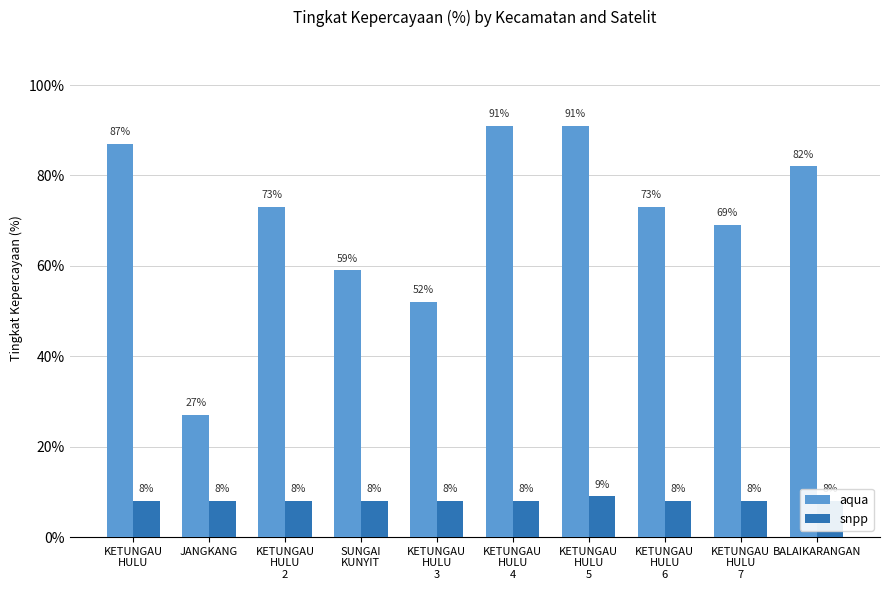

Reading left to right, extract all data points from this chart.

aqua: 87	27	73	59	52	91	91	73	69	82
snpp: 8	8	8	8	8	8	9	8	8	8